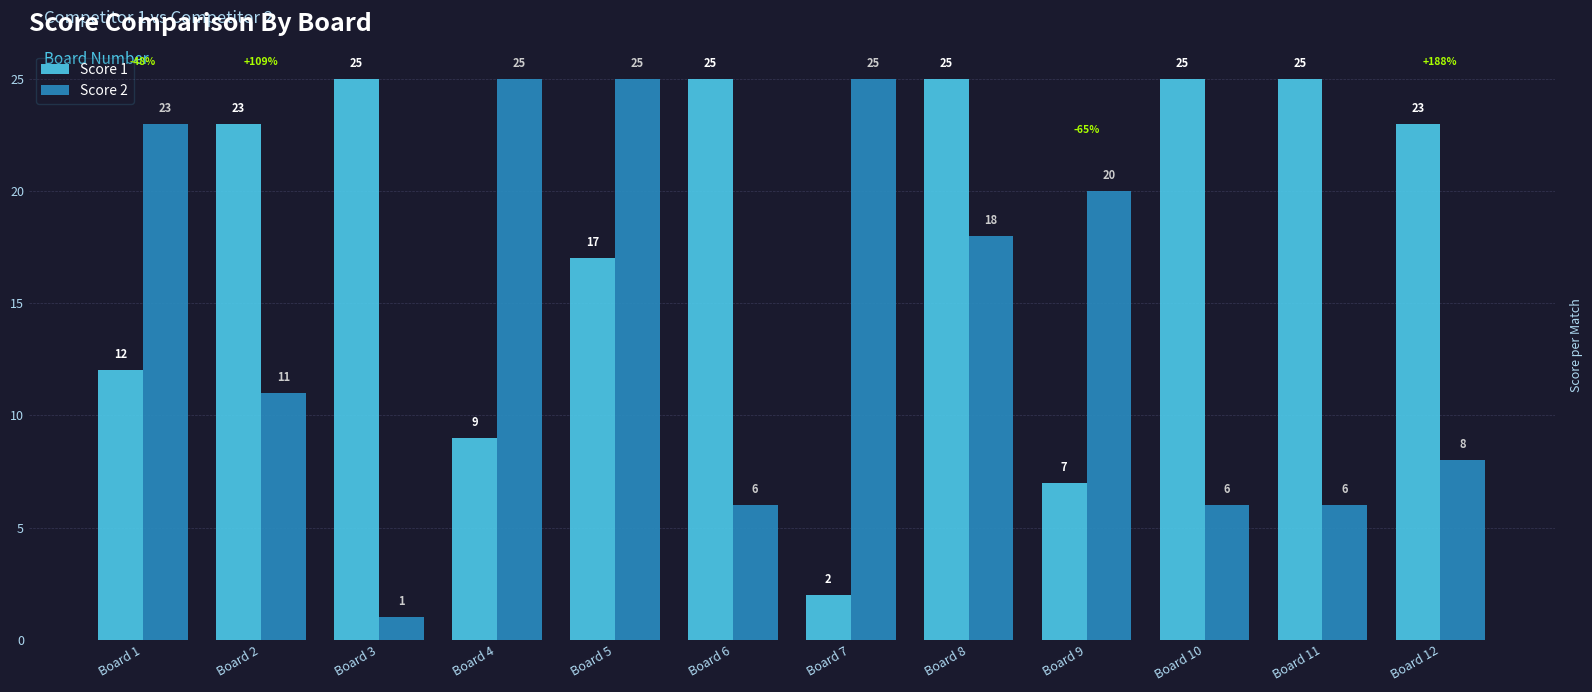

Reading right to left, what are all the values shown in this chart?

Score 1: Board 12=23	Board 11=25	Board 10=25	Board 9=7	Board 8=25	Board 7=2	Board 6=25	Board 5=17	Board 4=9	Board 3=25	Board 2=23	Board 1=12
Score 2: Board 12=8	Board 11=6	Board 10=6	Board 9=20	Board 8=18	Board 7=25	Board 6=6	Board 5=25	Board 4=25	Board 3=1	Board 2=11	Board 1=23